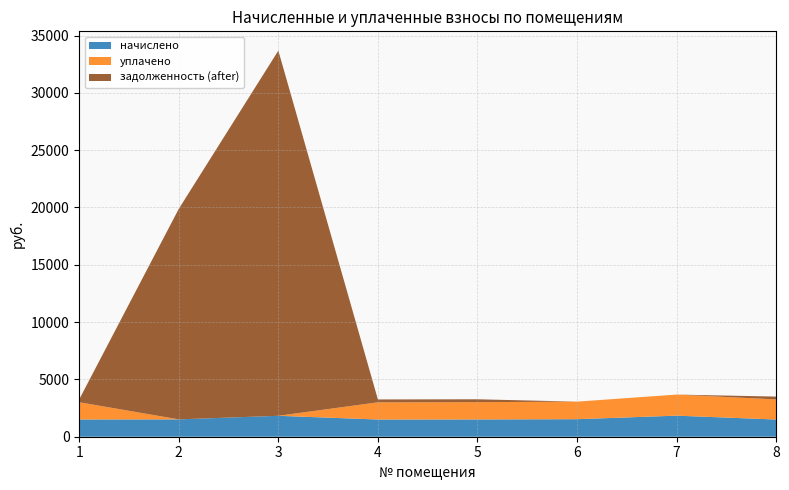

Reading left to right, extract all data points from this chart.

начислено: 1504.1	1513.7	1825.3	1501.0	1507.3	1529.6	1838.0	1501.0
уплачено: 1504.1	0.0	0.0	1501.0	1507.3	1529.6	1838.0	1754.0
задолженность (after): 252.2	18365.8	31856.0	250.2	251.2	1.0	0.0	246.4